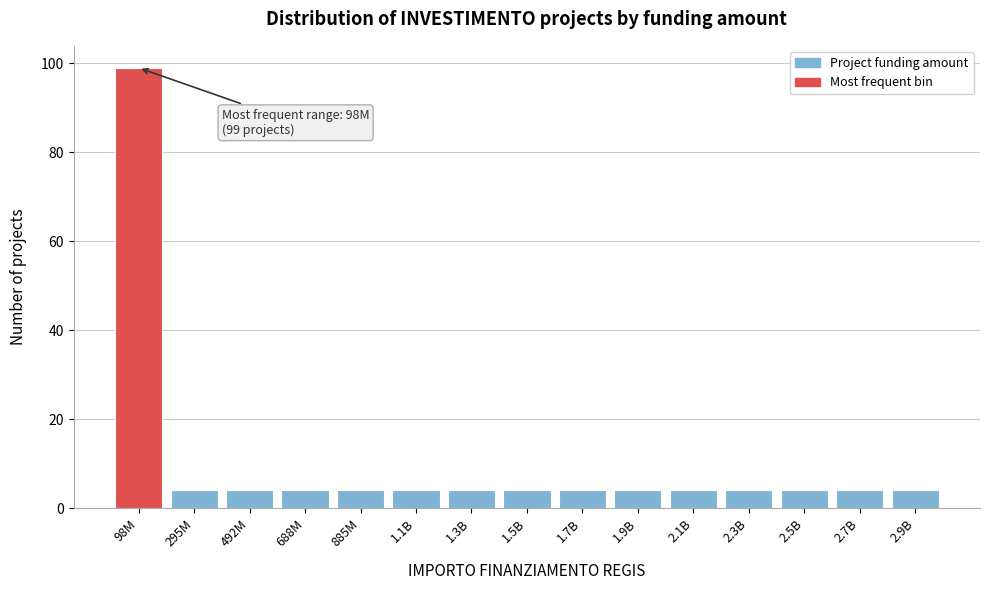

Reading left to right, what are all the values shown in this chart?

99	4	4	4	4	4	4	4	4	4	4	4	4	4	4